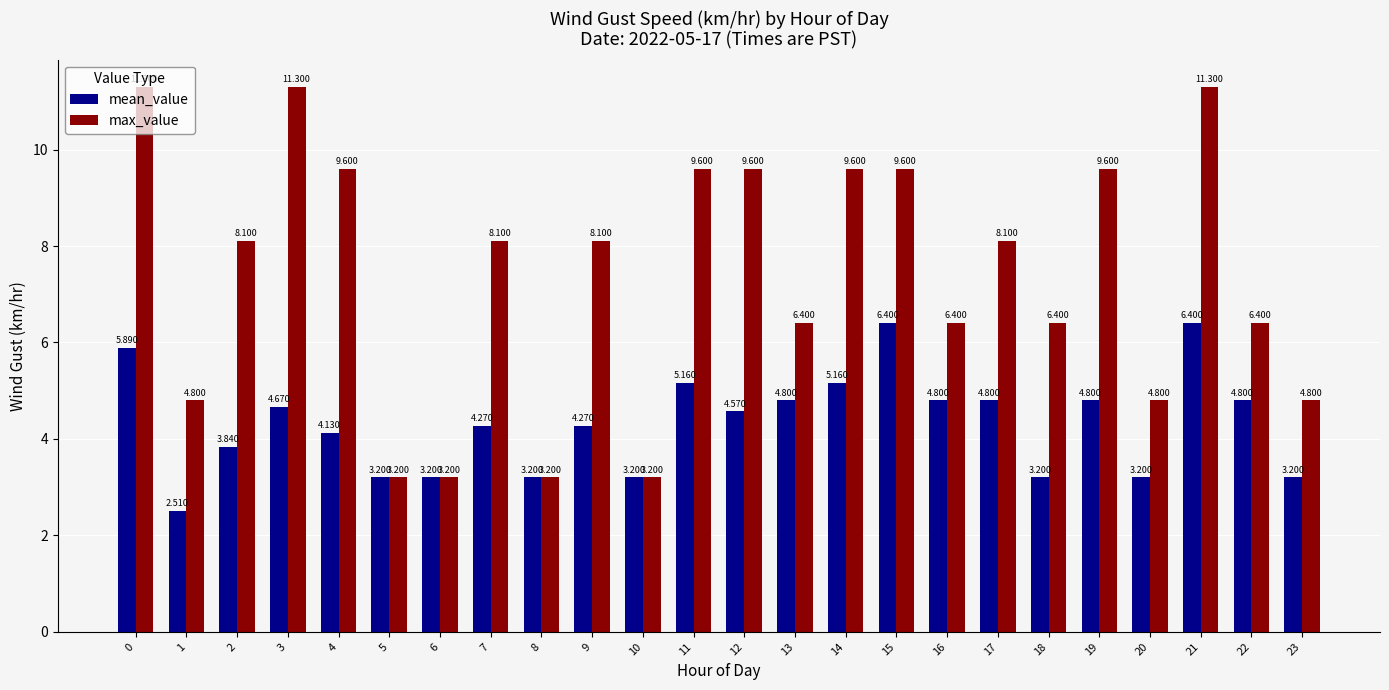

List the series in order of their overall mean, highest first.

max_value, mean_value